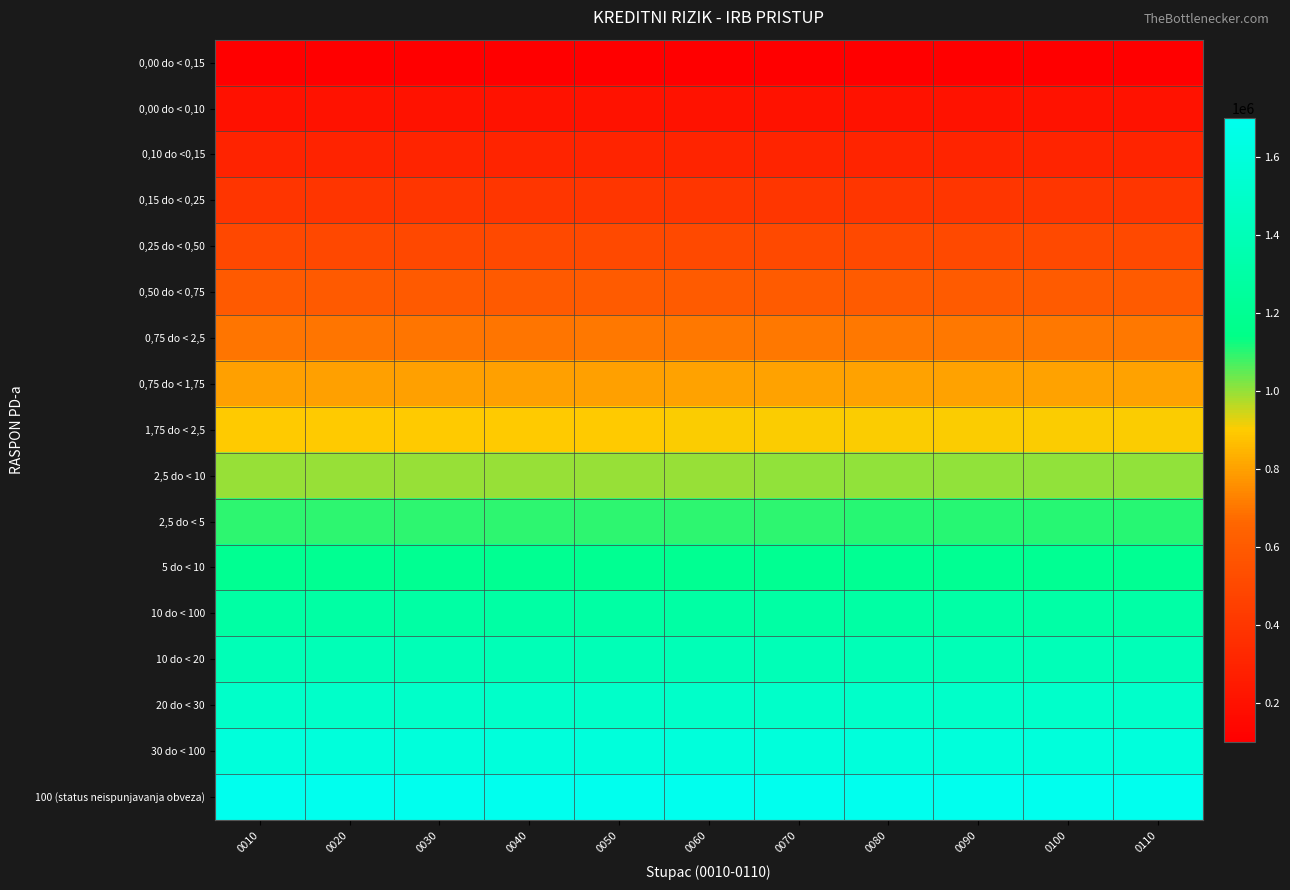

Reading left to right, what are all the values shown in this chart?

0,00 do < 0,15: 0010=100010	0020=100020	0030=100030	0040=100040	0050=100050	0060=100060	0070=100070	0080=100080	0090=100090	0100=100100	0110=100110
0,00 do < 0,10: 0010=200010	0020=200020	0030=200030	0040=200040	0050=200050	0060=200060	0070=200070	0080=200080	0090=200090	0100=200100	0110=200110
0,10 do <0,15: 0010=300010	0020=300020	0030=300030	0040=300040	0050=300050	0060=300060	0070=300070	0080=300080	0090=300090	0100=300100	0110=300110
0,15 do < 0,25: 0010=400010	0020=400020	0030=400030	0040=400040	0050=400050	0060=400060	0070=400070	0080=400080	0090=400090	0100=400100	0110=400110
0,25 do < 0,50: 0010=500010	0020=500020	0030=500030	0040=500040	0050=500050	0060=500060	0070=500070	0080=500080	0090=500090	0100=500100	0110=500110
0,50 do < 0,75: 0010=600010	0020=600020	0030=600030	0040=600040	0050=600050	0060=600060	0070=600070	0080=600080	0090=600090	0100=600100	0110=600110
0,75 do < 2,5: 0010=700010	0020=700020	0030=700030	0040=700040	0050=700050	0060=700060	0070=700070	0080=700080	0090=700090	0100=700100	0110=700110
0,75 do < 1,75: 0010=800010	0020=800020	0030=800030	0040=800040	0050=800050	0060=800060	0070=800070	0080=800080	0090=800090	0100=800100	0110=800110
1,75 do < 2,5: 0010=900010	0020=900020	0030=900030	0040=900040	0050=900050	0060=900060	0070=900070	0080=900080	0090=900090	0100=900100	0110=900110
2,5 do < 10: 0010=1000010	0020=1000020	0030=1000030	0040=1000040	0050=1000050	0060=1000060	0070=1000070	0080=1000080	0090=1000090	0100=1000100	0110=1000110
2,5 do < 5: 0010=1100010	0020=1100020	0030=1100030	0040=1100040	0050=1100050	0060=1100060	0070=1100070	0080=1100080	0090=1100090	0100=1100100	0110=1100110
5 do < 10: 0010=1200010	0020=1200020	0030=1200030	0040=1200040	0050=1200050	0060=1200060	0070=1200070	0080=1200080	0090=1200090	0100=1200100	0110=1200110
10 do < 100: 0010=1300010	0020=1300020	0030=1300030	0040=1300040	0050=1300050	0060=1300060	0070=1300070	0080=1300080	0090=1300090	0100=1300100	0110=1300110
10 do < 20: 0010=1400010	0020=1400020	0030=1400030	0040=1400040	0050=1400050	0060=1400060	0070=1400070	0080=1400080	0090=1400090	0100=1400100	0110=1400110
20 do < 30: 0010=1500010	0020=1500020	0030=1500030	0040=1500040	0050=1500050	0060=1500060	0070=1500070	0080=1500080	0090=1500090	0100=1500100	0110=1500110
30 do < 100: 0010=1600010	0020=1600020	0030=1600030	0040=1600040	0050=1600050	0060=1600060	0070=1600070	0080=1600080	0090=1600090	0100=1600100	0110=1600110
100 (status neispunjavanja obveza): 0010=1700010	0020=1700020	0030=1700030	0040=1700040	0050=1700050	0060=1700060	0070=1700070	0080=1700080	0090=1700090	0100=1700100	0110=1700110